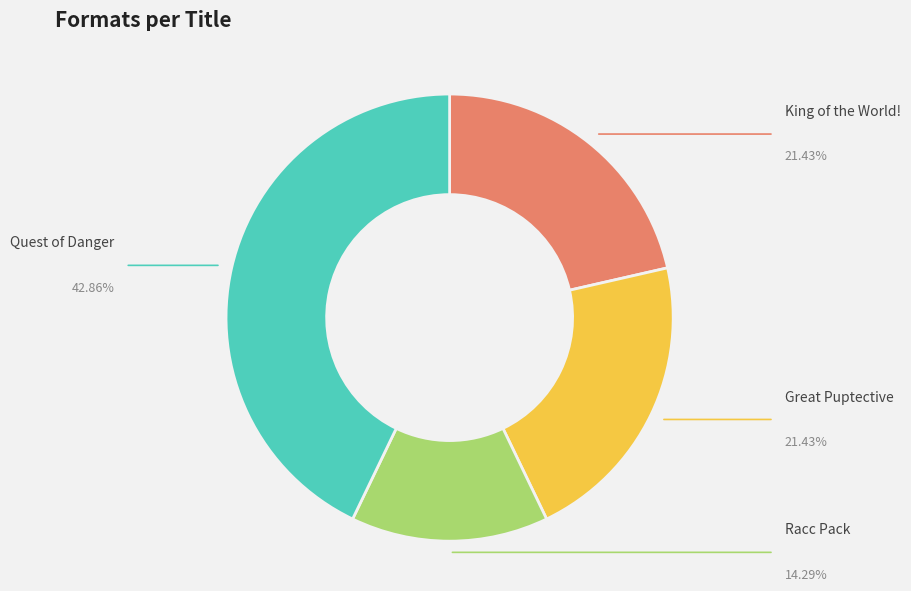

What percentage is the Great Puptective slice, to the nearest percent?

21%